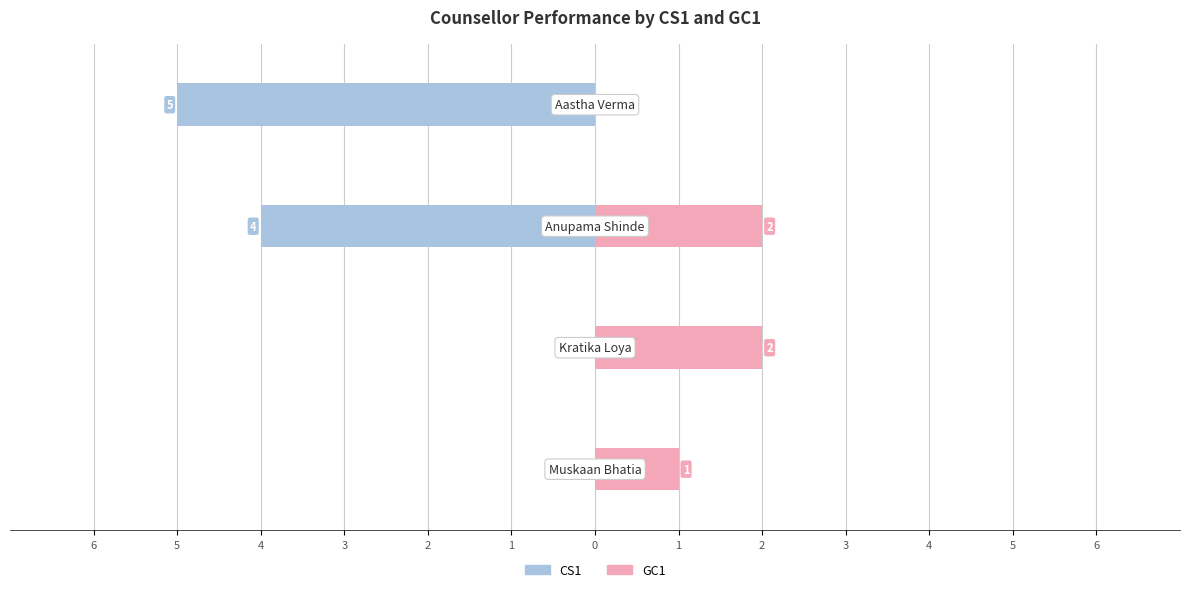

What is the approximate value of GC1 at 4?

2